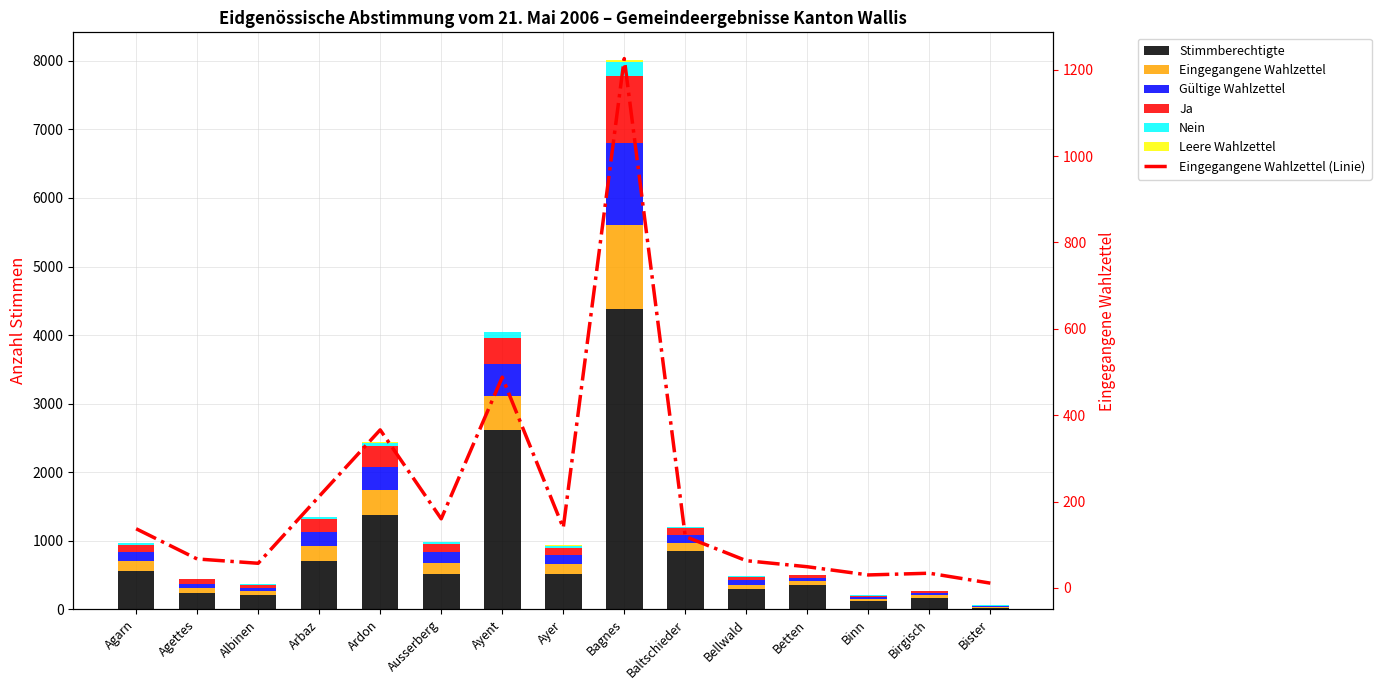

What is the value of the Ja bar at the 6th from the left?

122